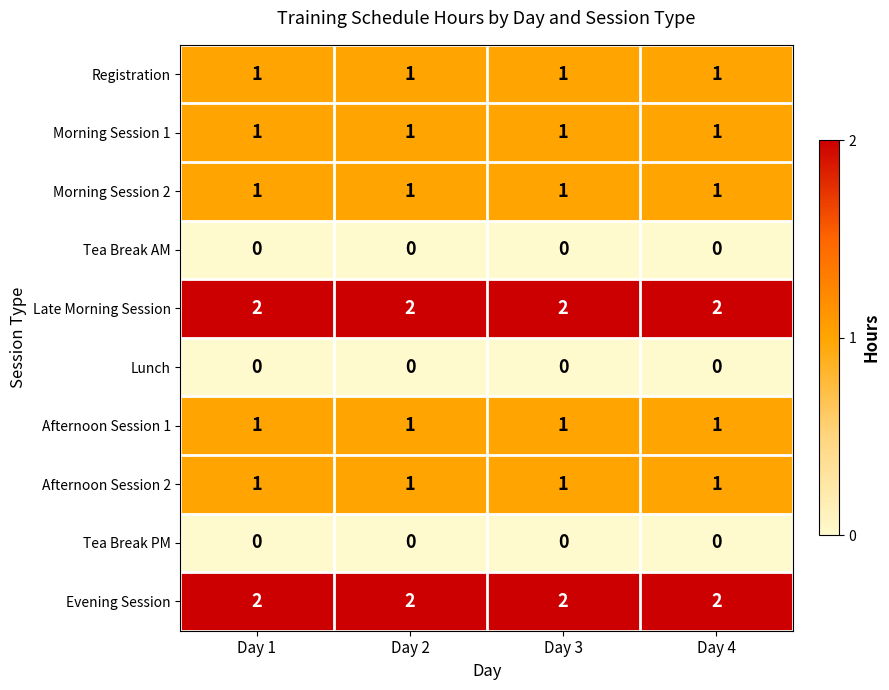

True or false: Late Morning Session has a value of 1 at Day 3.

False